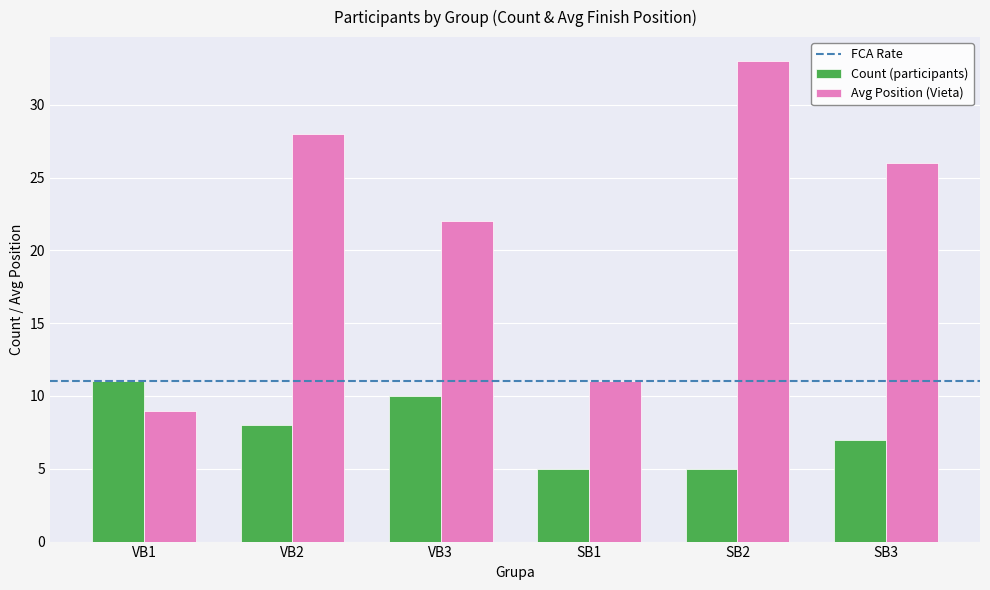

Where is Avg Position (Vieta) nearest to the value 21?

VB3